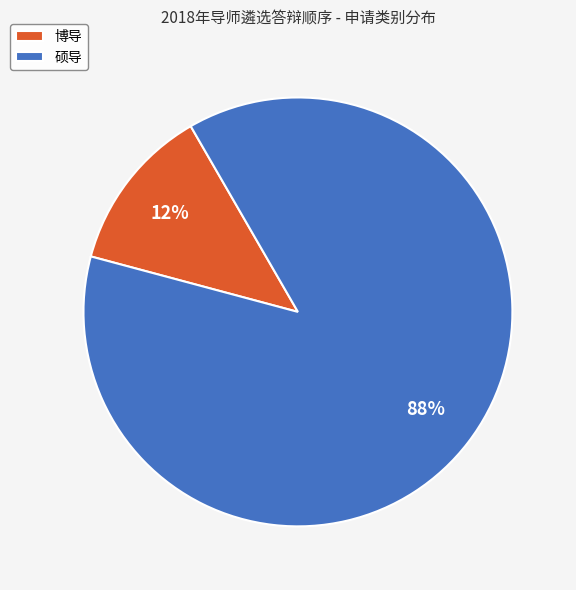

Which category has the biggest portion of the pie?

硕导